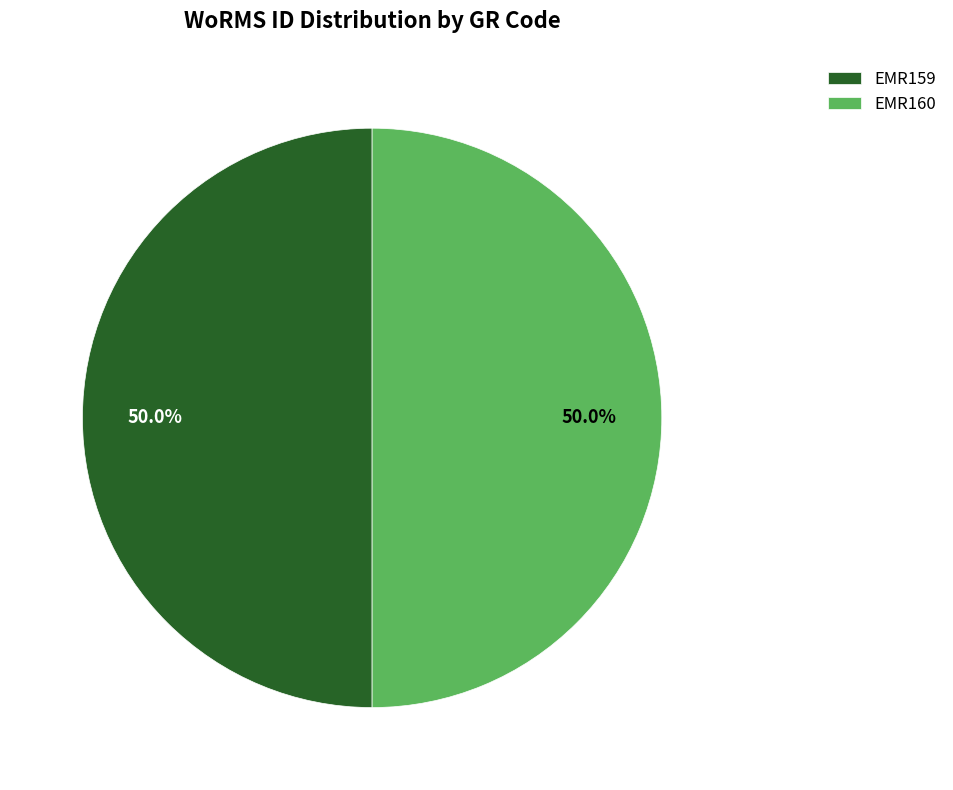

What is the ratio of the value at EMR160 to the value at EMR159?

1.0